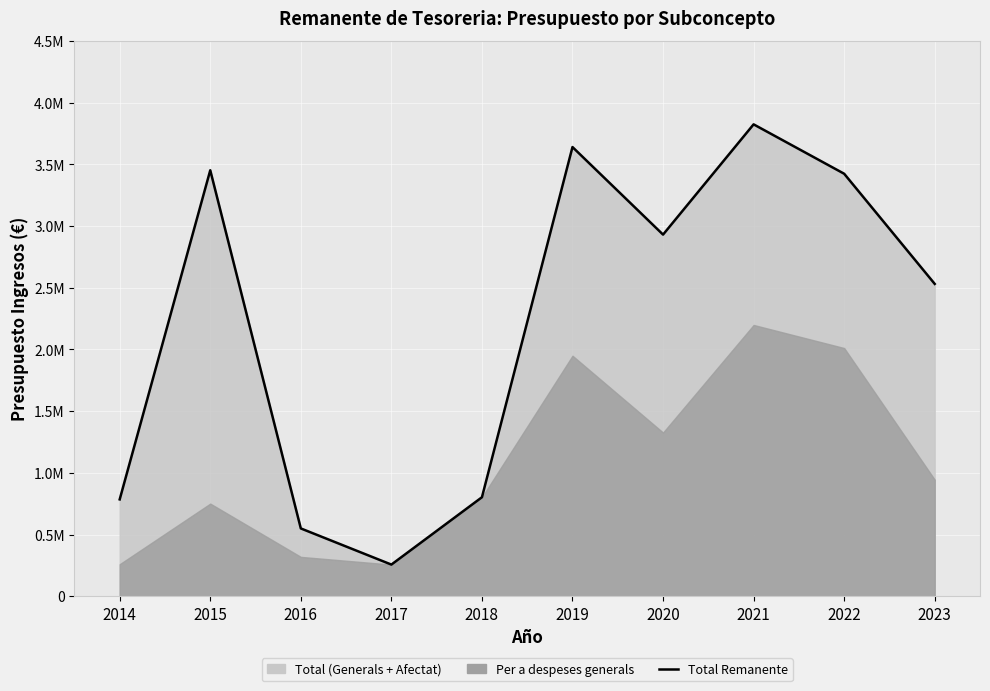

What is the change in value from 2015 to 2022?

-28146.3